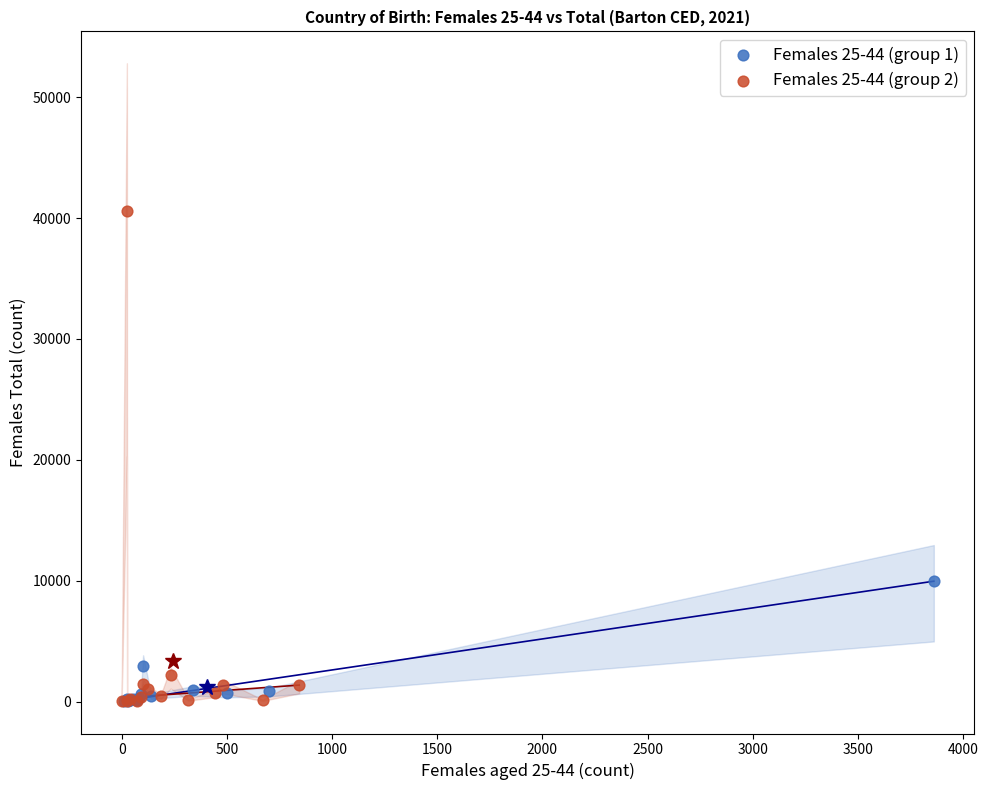

Which series has the widest spread of Y values?

Females 25-44 (group 2)